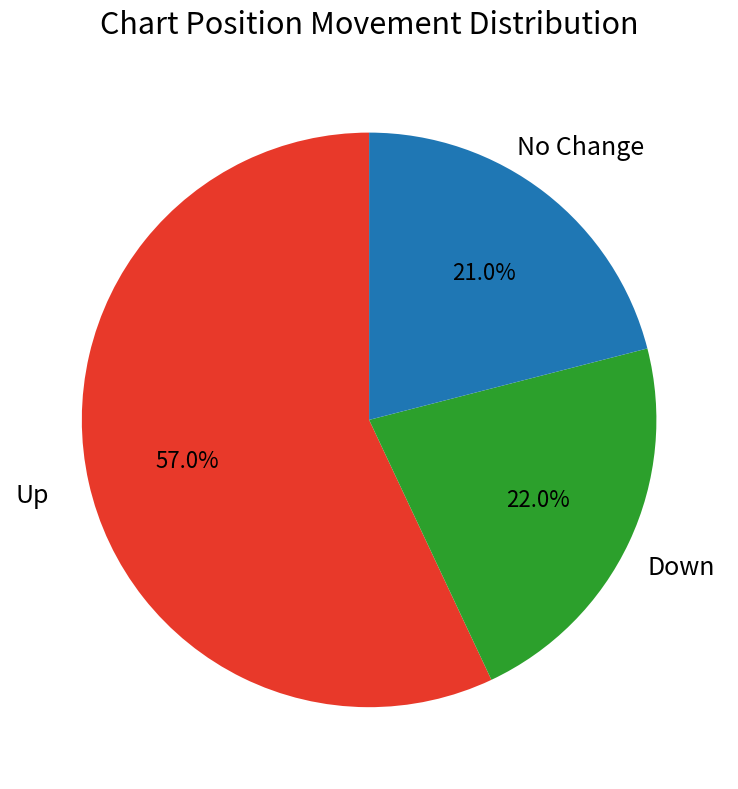

Does any single category account for the majority?

Yes